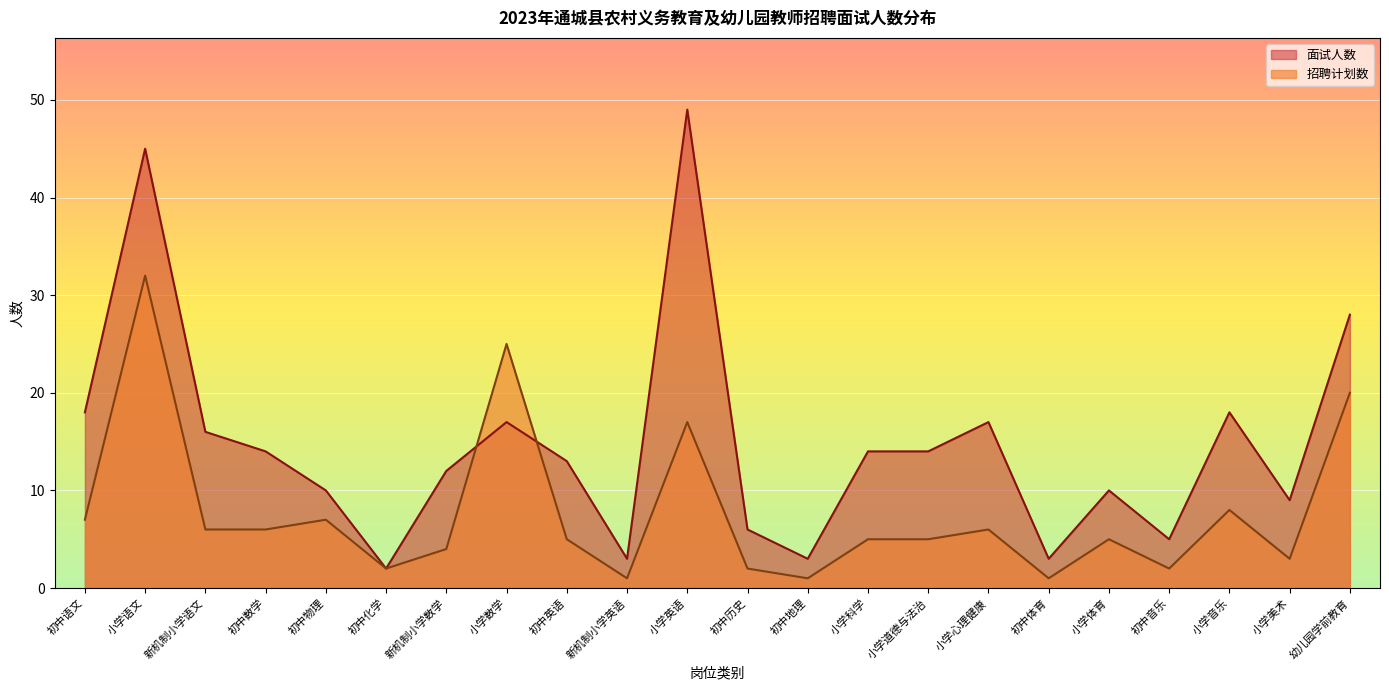

Where does the 招聘计划数 series first go above 5?

初中语文